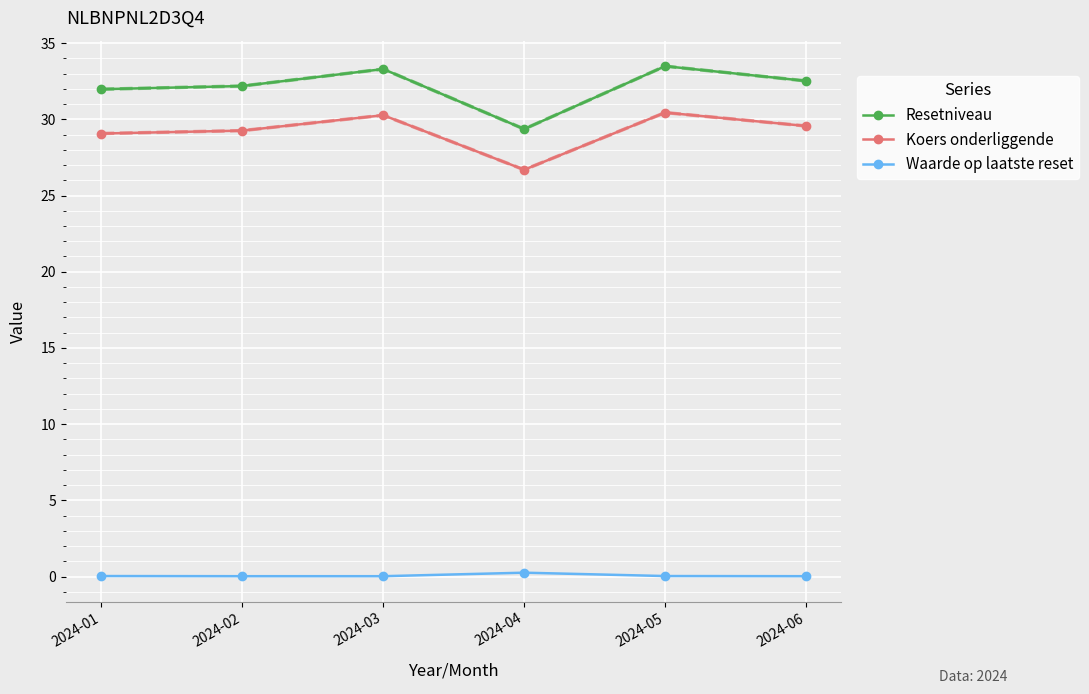

What is the value of the Koers onderliggende point at the 3rd from the left?

30.3